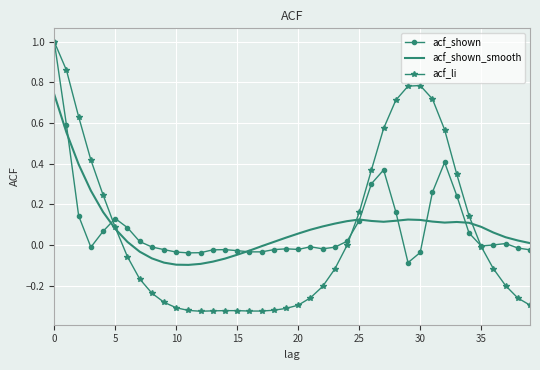

What are all the series names shown in the legend?

acf_shown, acf_shown_smooth, acf_li